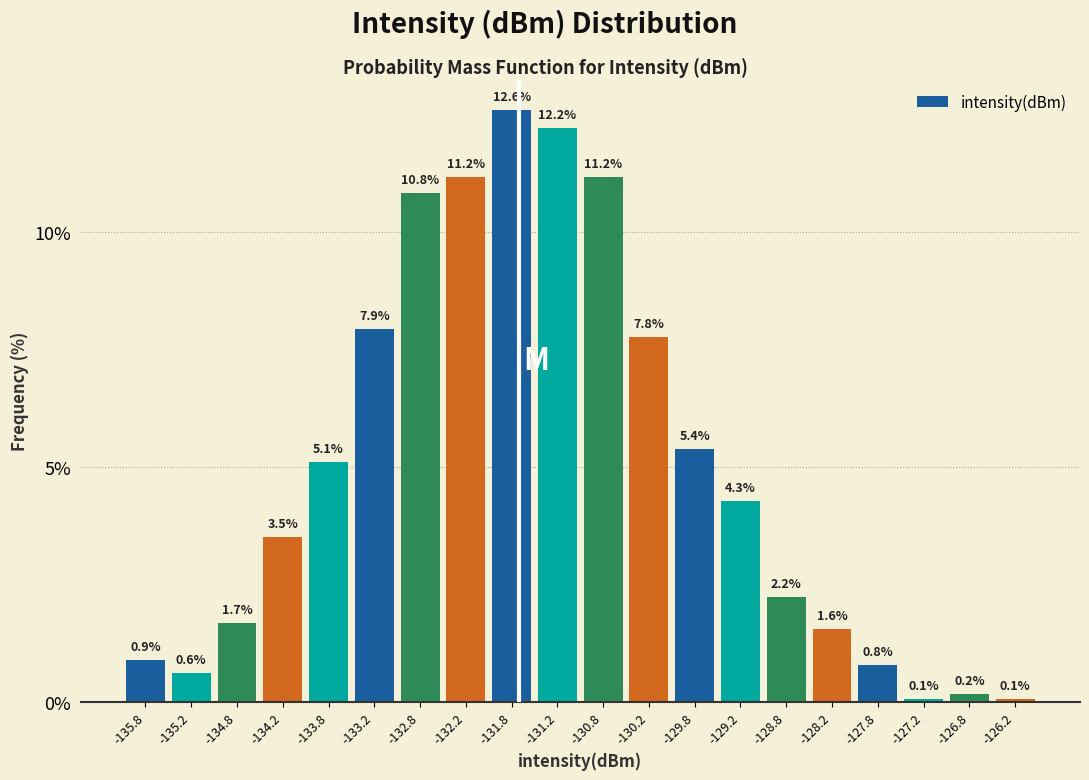

Reading left to right, transcribe this chart: for each bar, give the range it covers on the x-axis and its height.

-136.0 to -135.5: 0.9
-135.5 to -135.0: 0.6
-135.0 to -134.5: 1.7
-134.5 to -134.0: 3.5
-134.0 to -133.5: 5.1
-133.5 to -133.0: 7.9
-133.0 to -132.5: 10.8
-132.5 to -132.0: 11.2
-132.0 to -131.5: 12.6
-131.5 to -131.0: 12.2
-131.0 to -130.5: 11.2
-130.5 to -130.0: 7.8
-130.0 to -129.5: 5.4
-129.5 to -129.0: 4.3
-129.0 to -128.5: 2.2
-128.5 to -128.0: 1.6
-128.0 to -127.5: 0.8
-127.5 to -127.0: 0.1
-127.0 to -126.5: 0.2
-126.5 to -126.0: 0.1